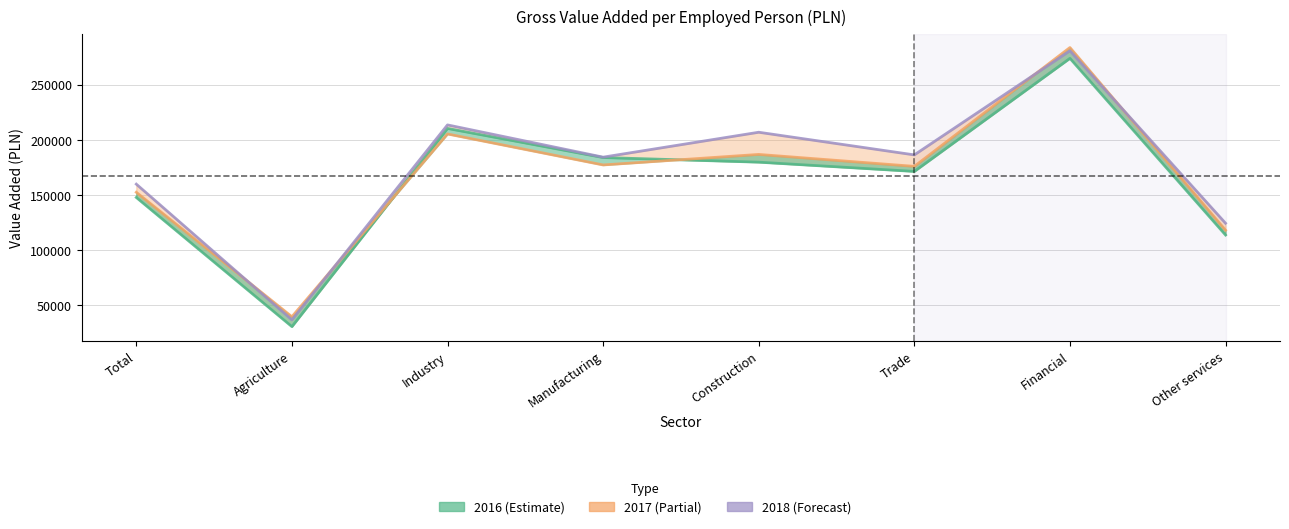

Which series has the largest total across all categories?

2018